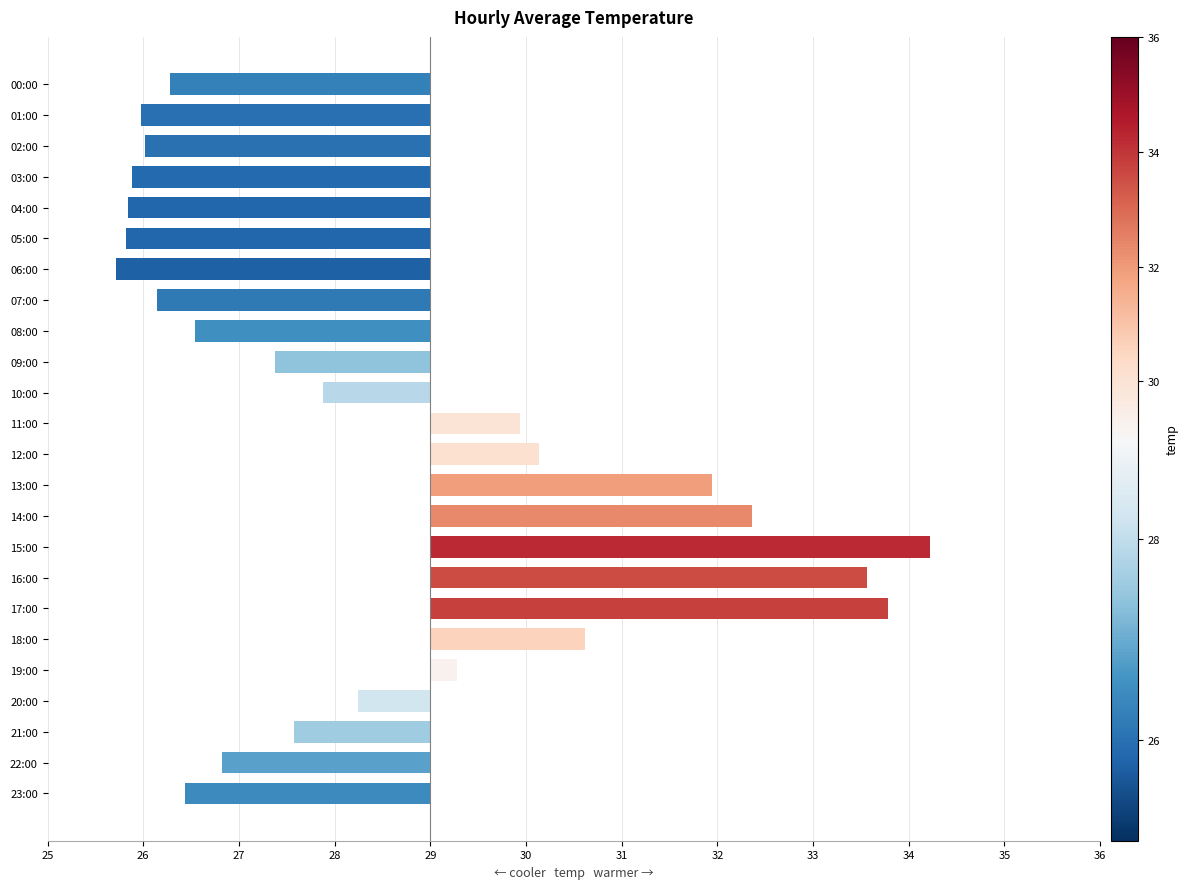

Does the chart contain any negative values?

Yes